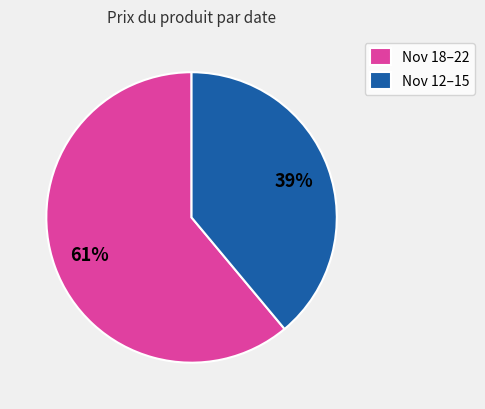

Rank the categories by value from highest to lowest.

Nov 18–22, Nov 12–15